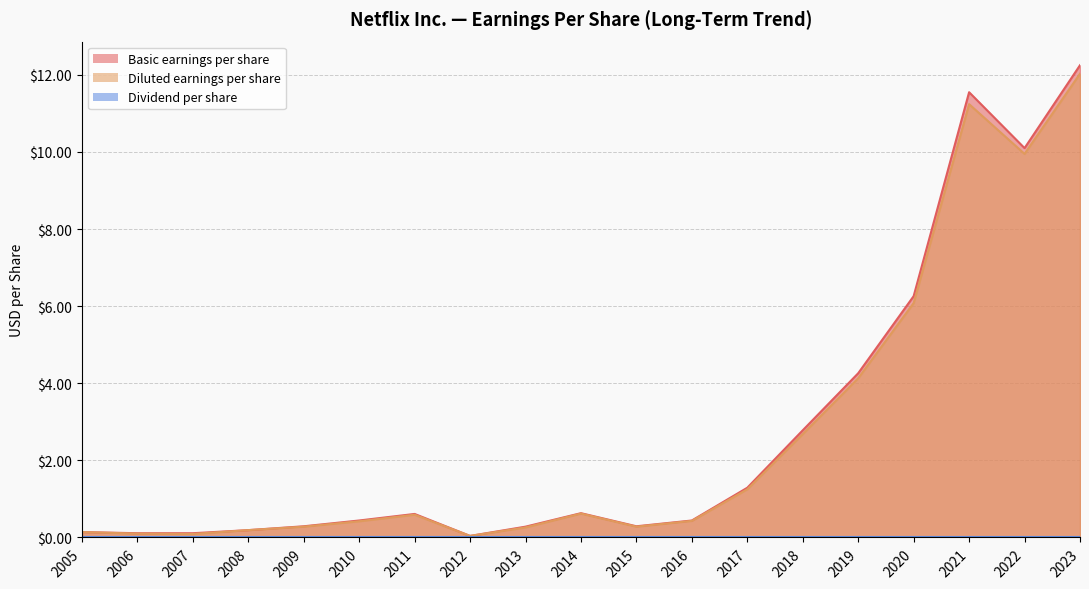

In Basic earnings per share, how many points are lower than both neighbors (excluding endpoints)?

3